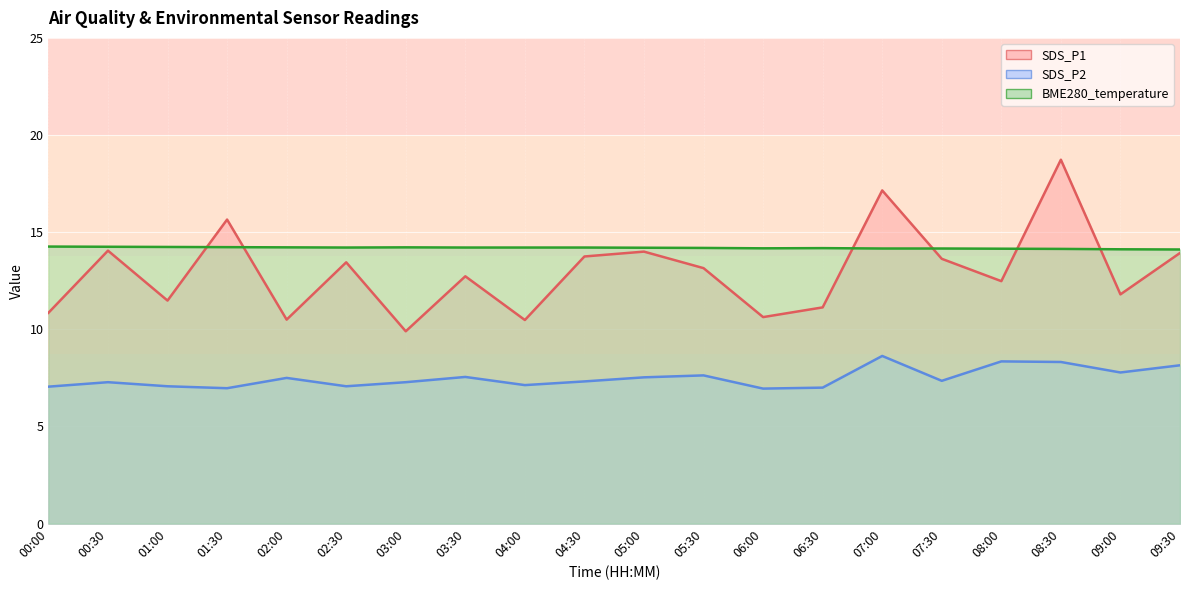

What is the average value of the SDS_P1 series?

13.0